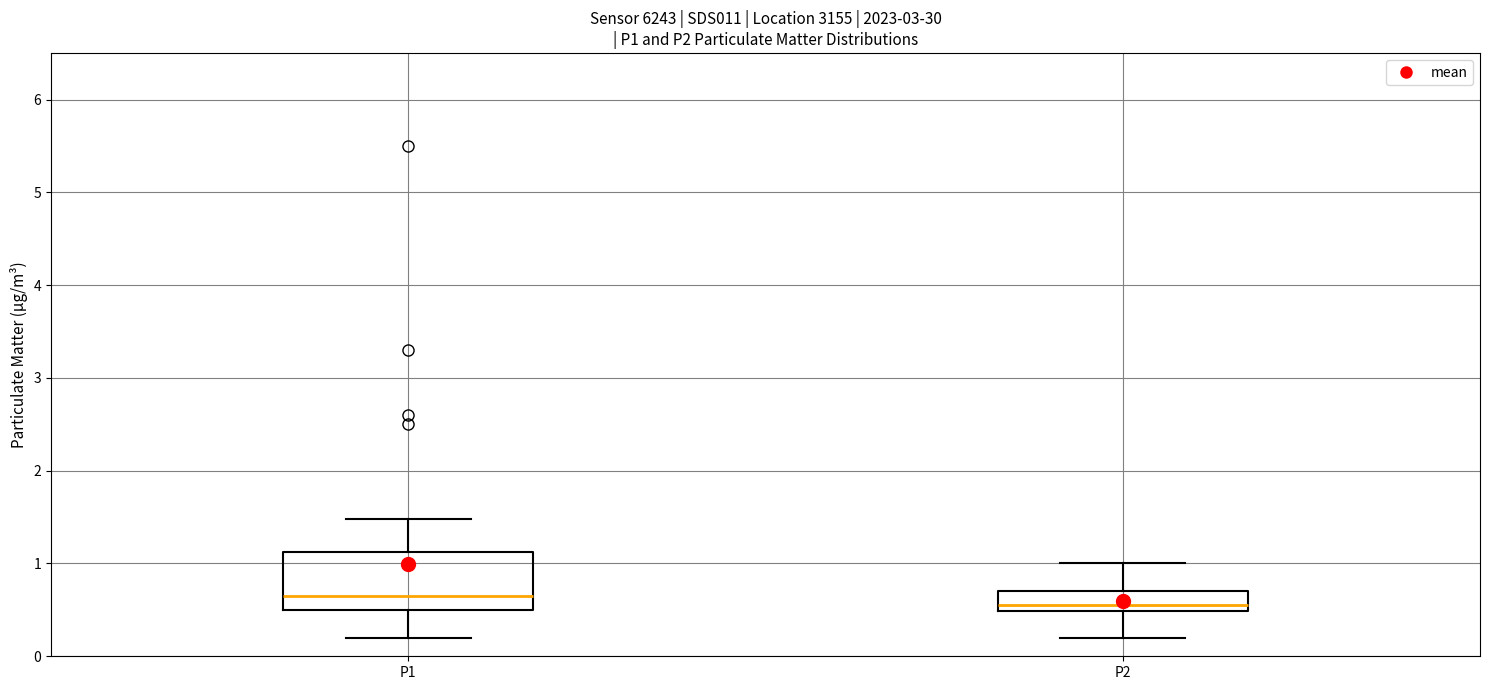

Where is the upper edge of the box for P1 on the y-axis? The values are not printed on the chart, so give them approximately, as read against the axis.

1.1